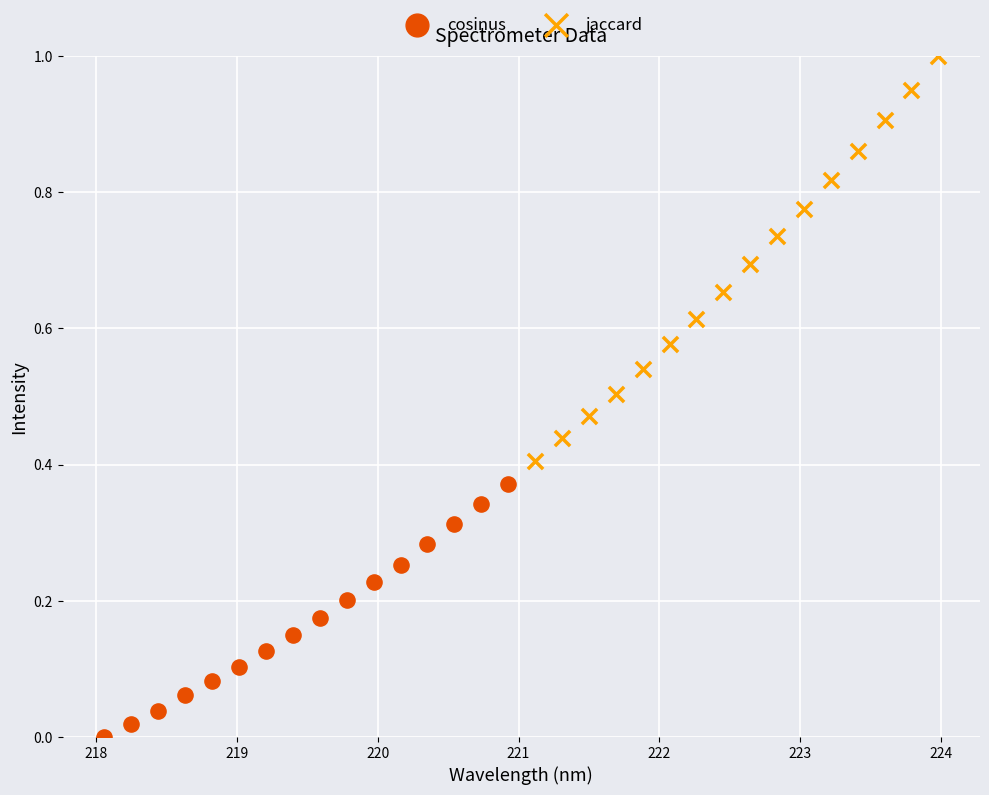

Which series reaches the minimum Y coordinate?

cosinus